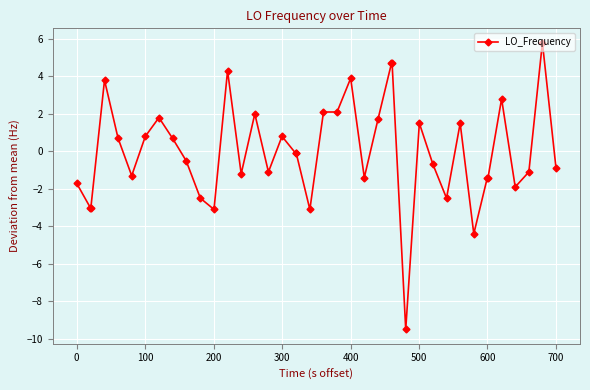

Is this an area chart (filled region under the line)?

No